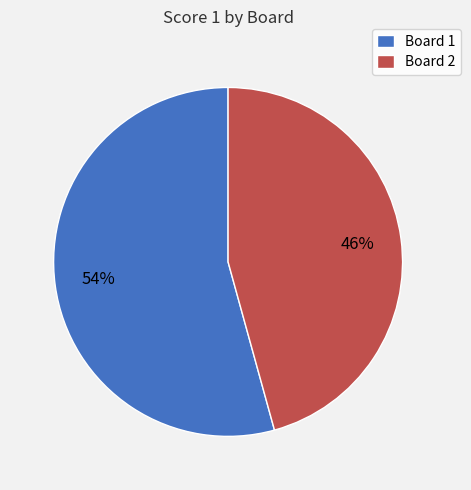

Which slice is the largest?

Board 1